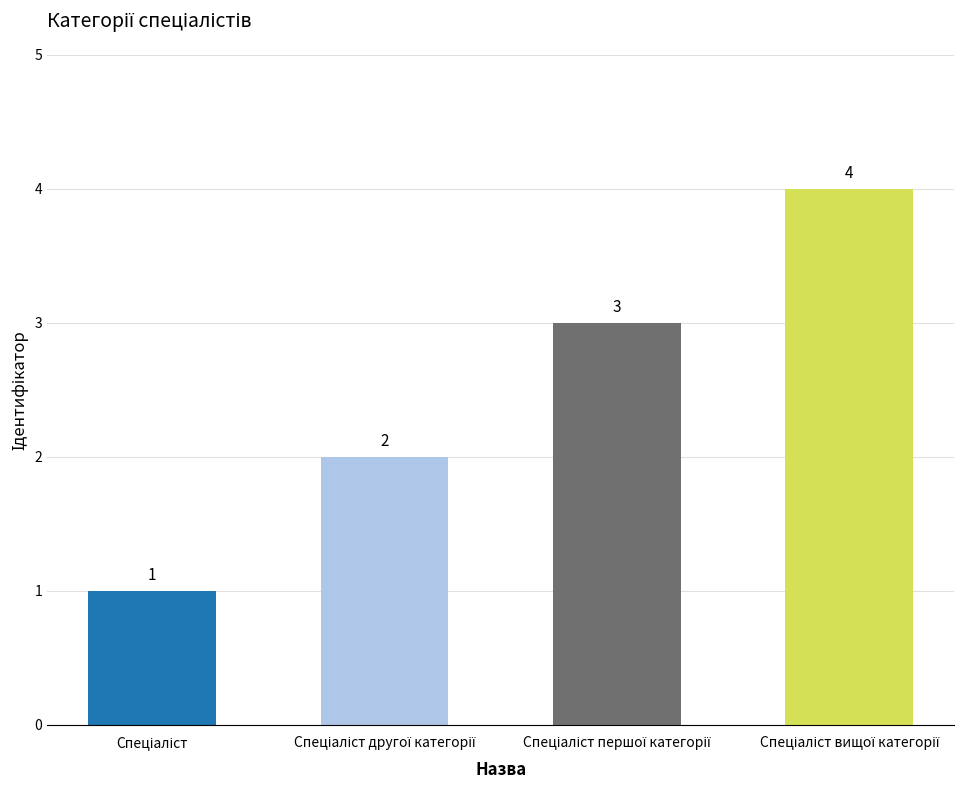

What is the value of the 4th bar from the left?

4